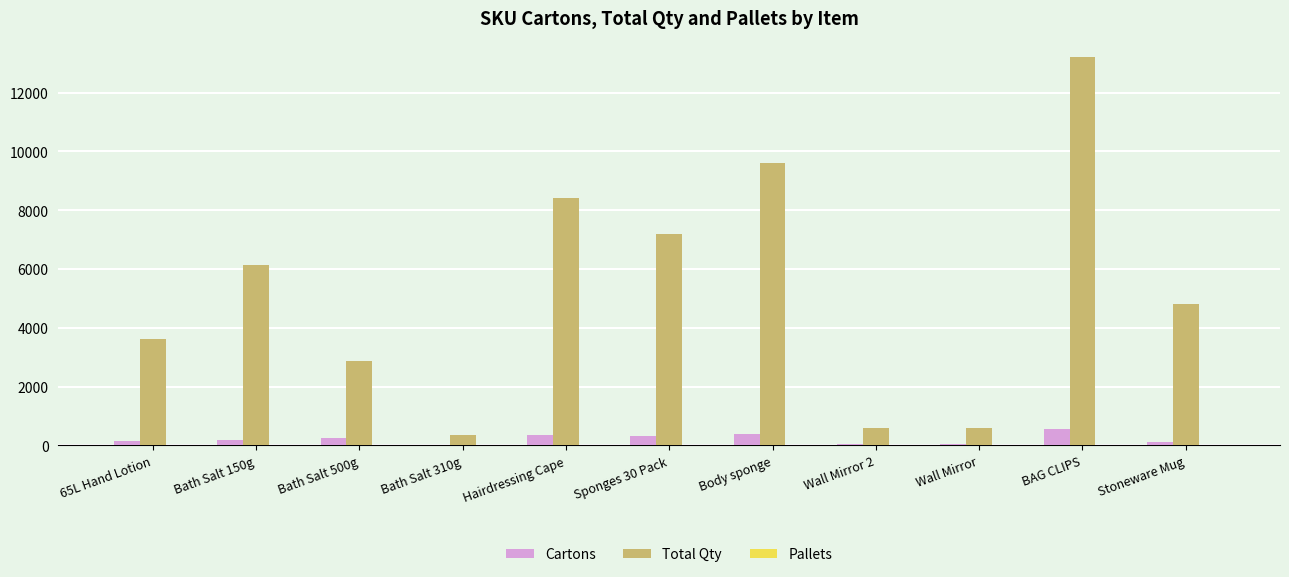

Which label corresponds to the largest value in the chart?

BAG CLIPS